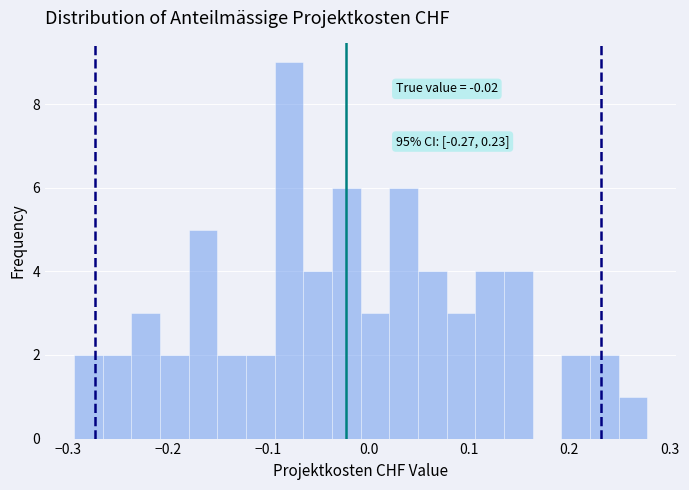

Read against the x-axis, roughly where is the centre of the tallest bar?

-0.08